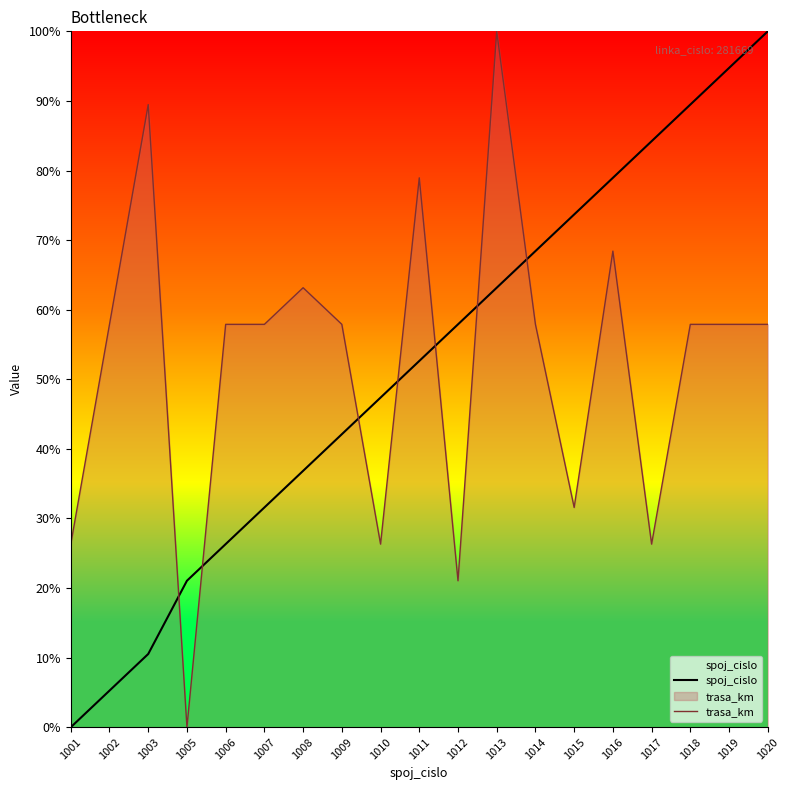

What is the difference between the maximum and minimum values in the spoj_cislo series?

100.0